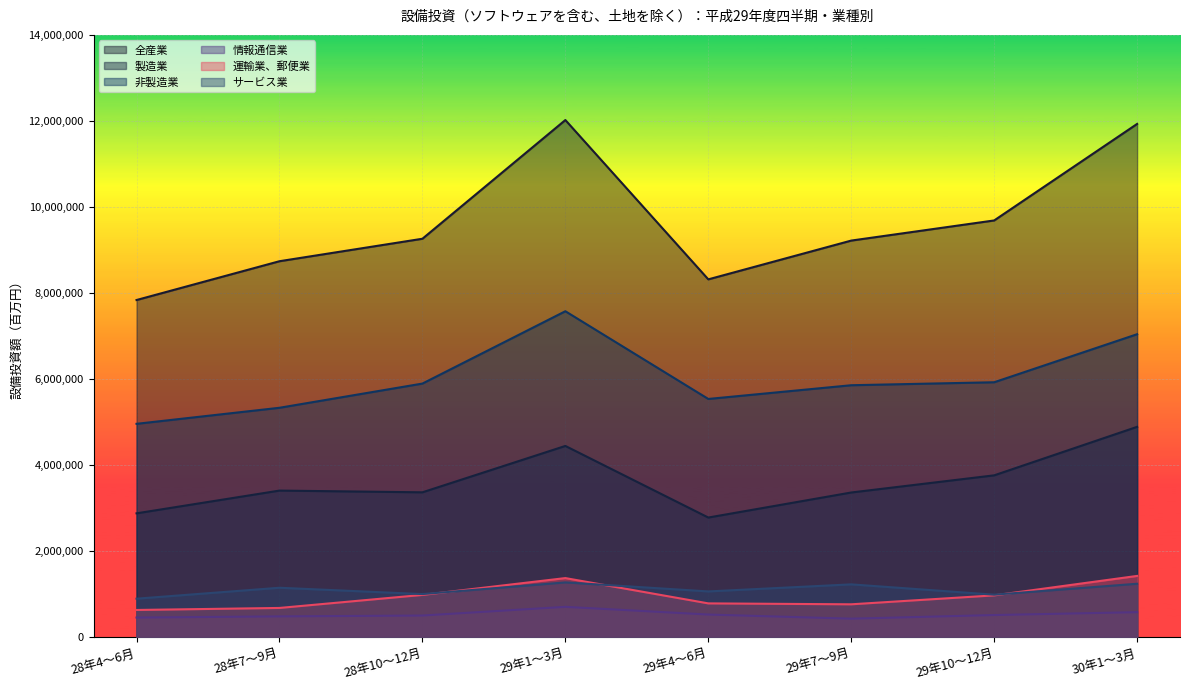

At which category is the sum across all series the highest?

29年1～3月